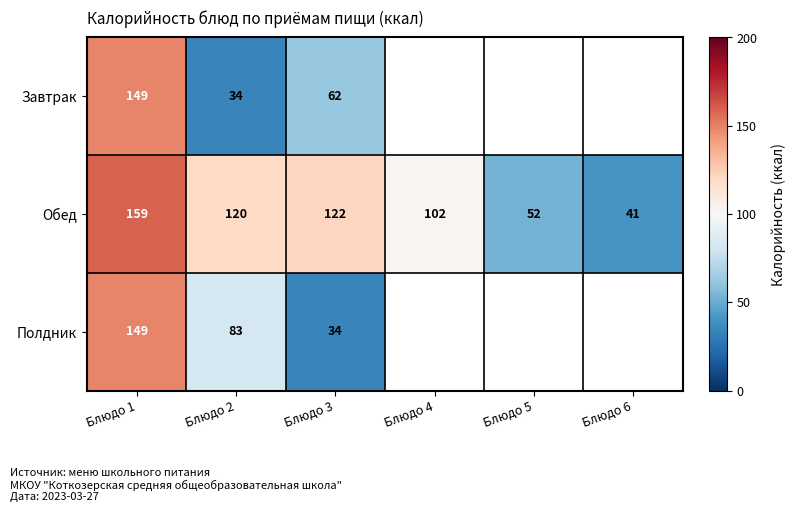

Is it true that Обед equals 120 at Блюдо 2?

True